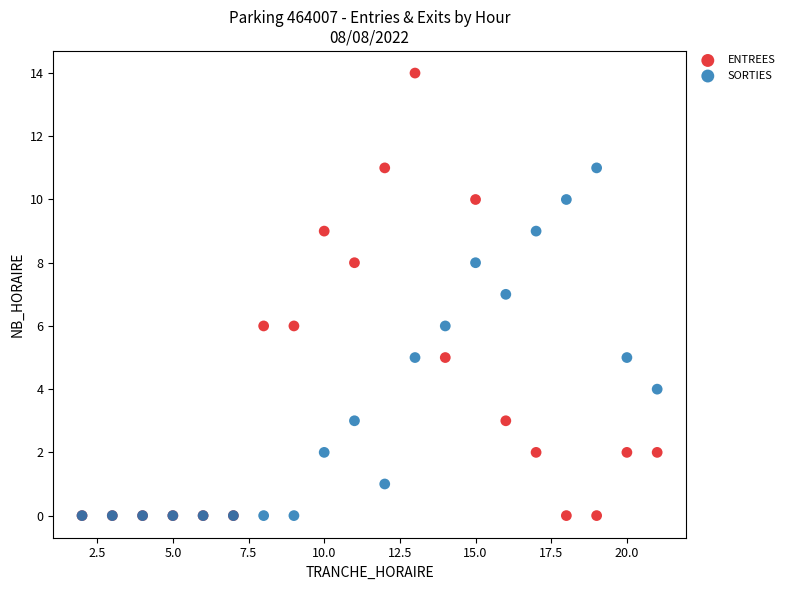

Which series reaches the maximum Y coordinate?

ENTREES